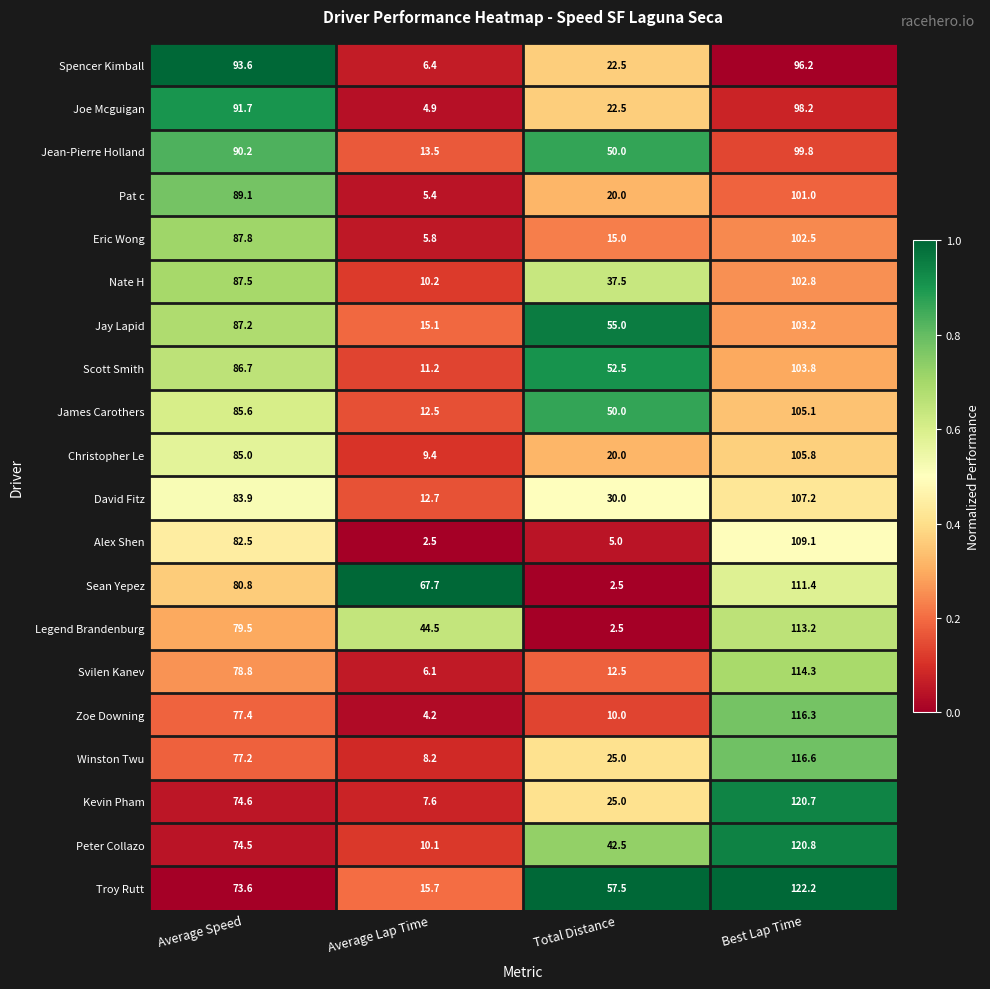

What value does the Winston Twu series have at Average Lap Time?

8.2